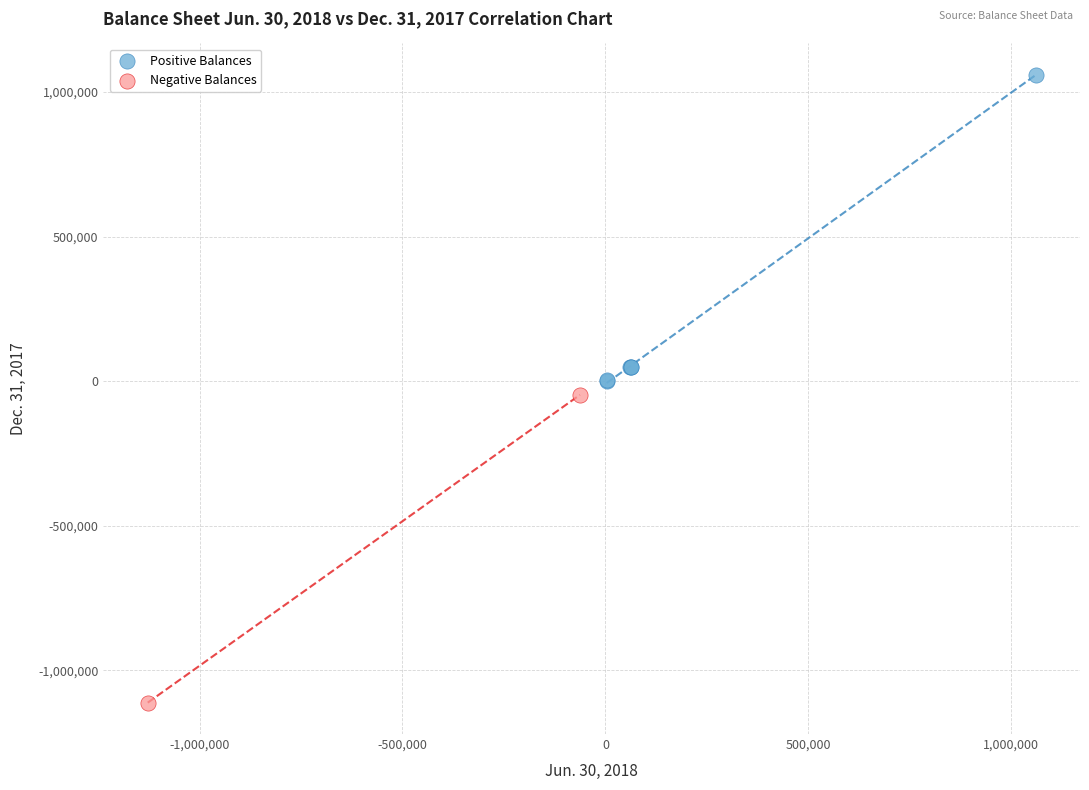

Which series contains the highest Y value?

Positive Balances